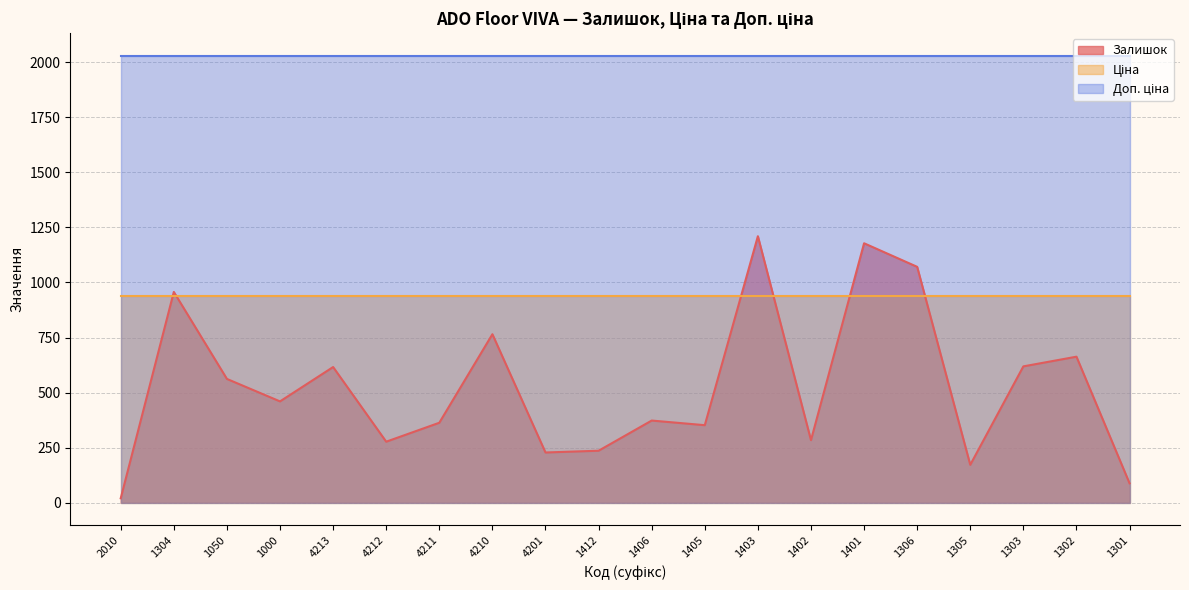

What is the total value across all series at 4212?

3244.5